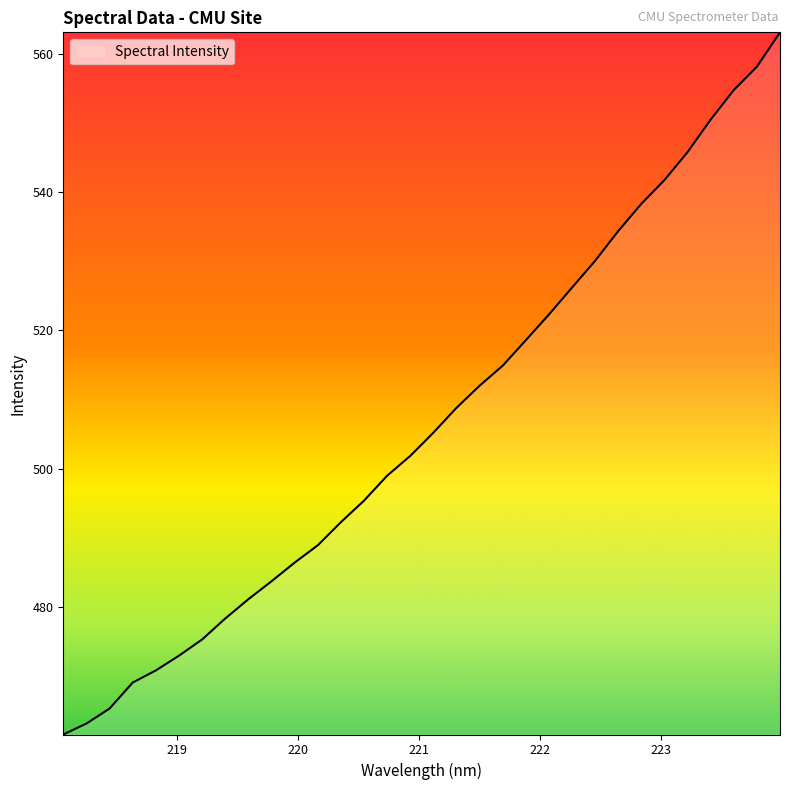

What is the difference between the maximum and minimum values?

101.6